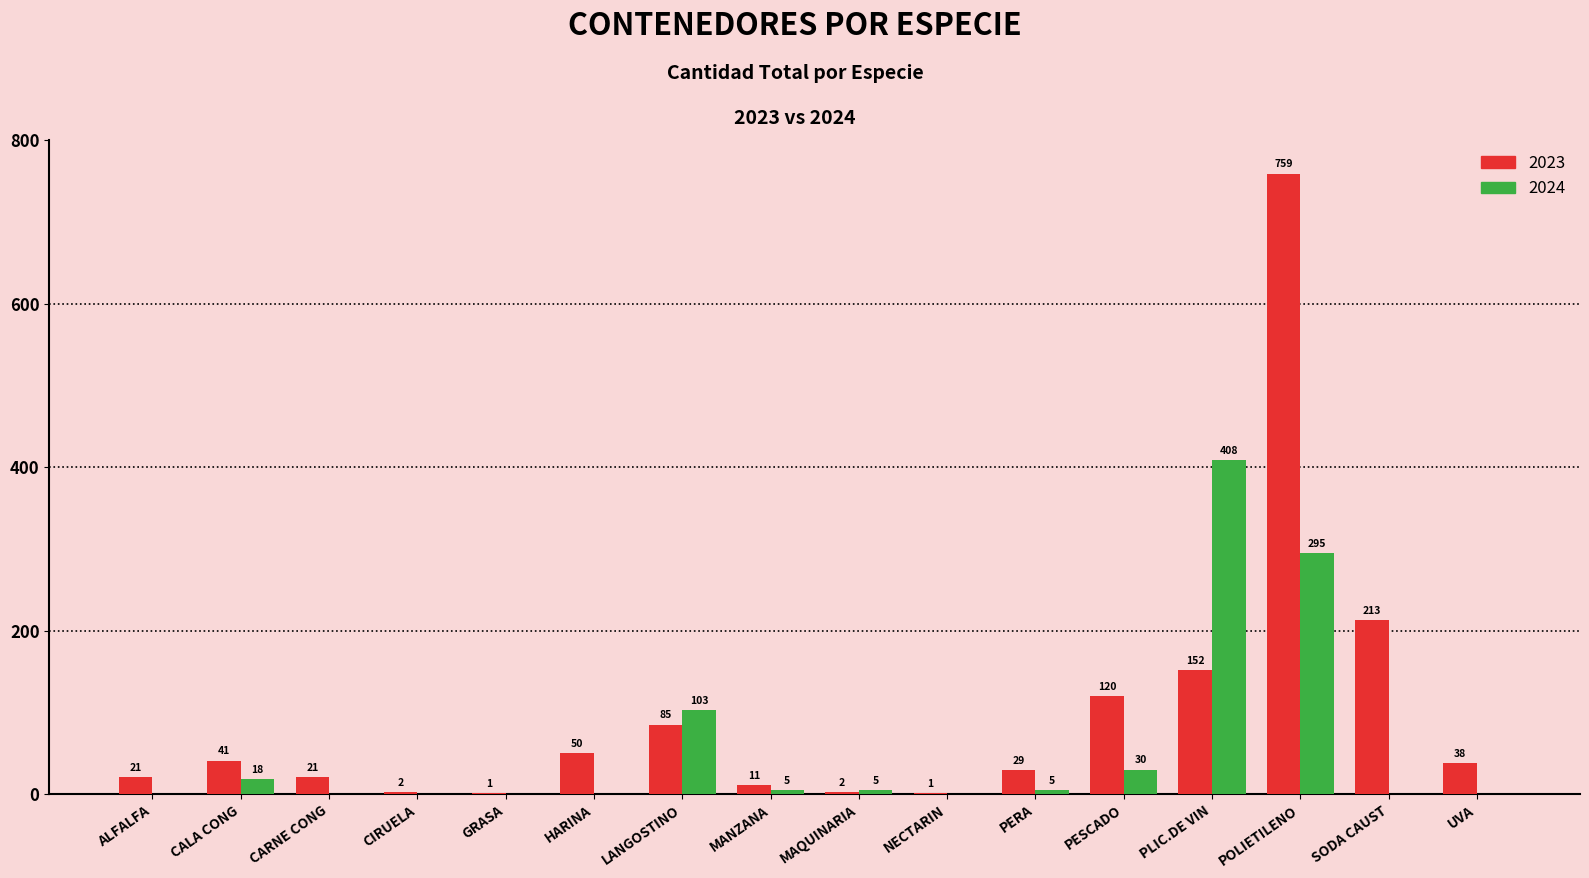

Where is 2024 nearest to the value 204?

POLIETILENO